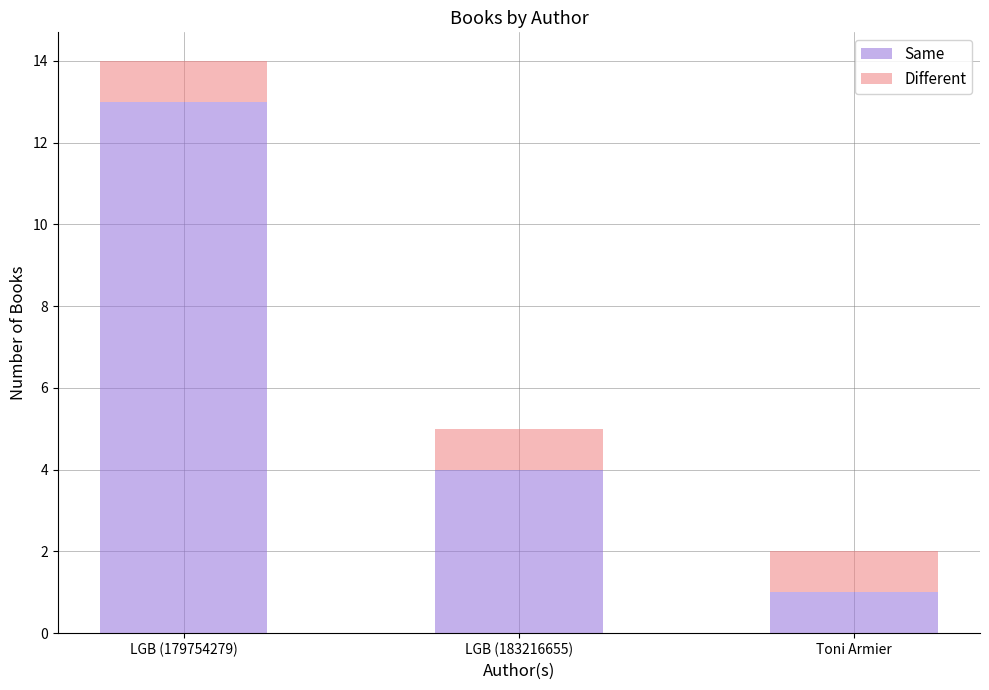

What is the highest value of the Same series?

13